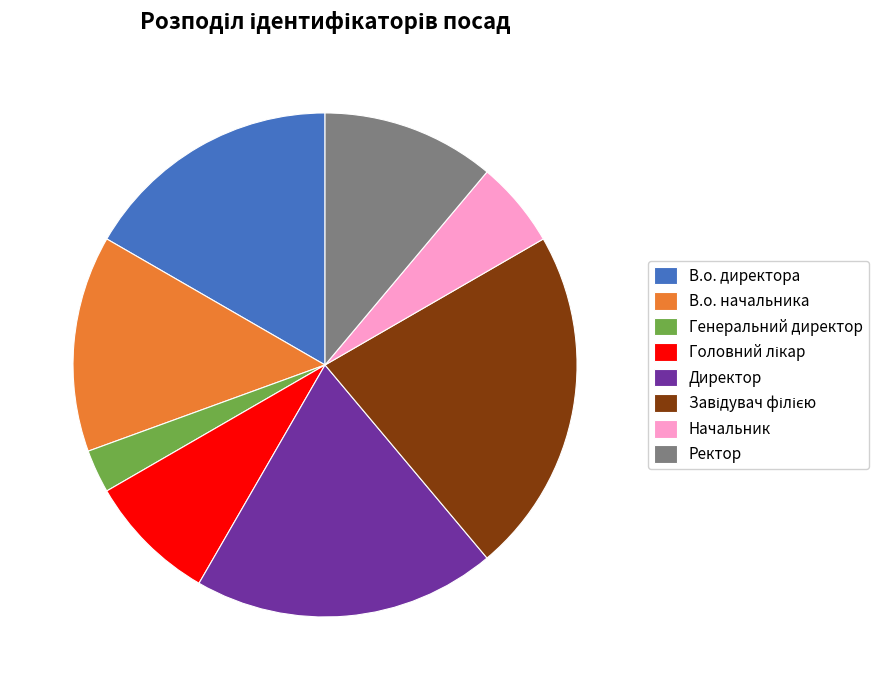

Is it true that Ректор is 1% of the pie?

False